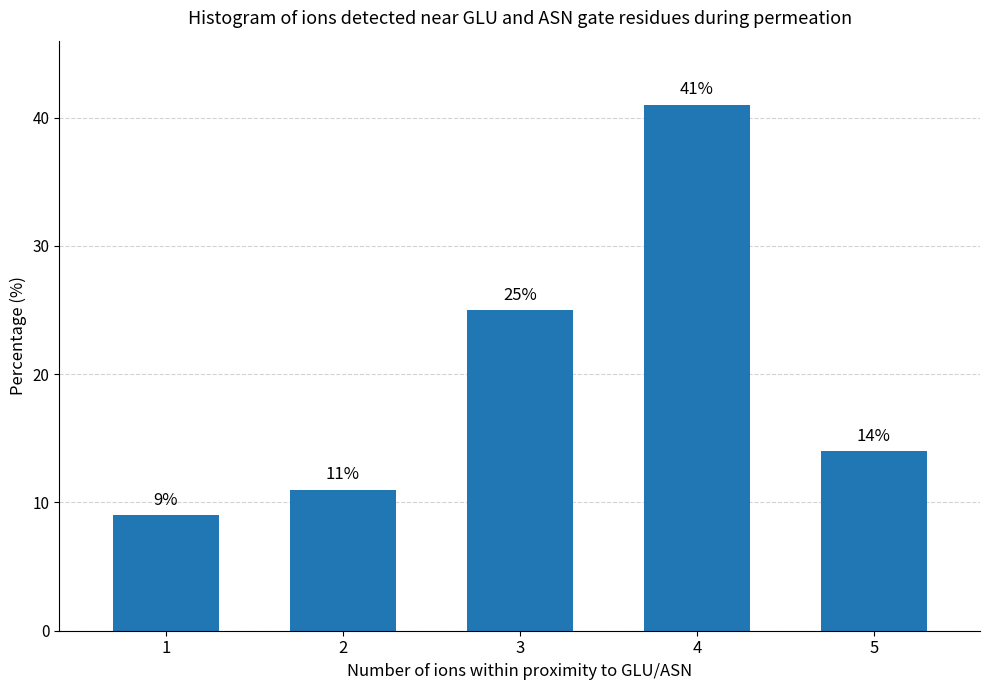

True or false: the data shows 4 at 1.

False